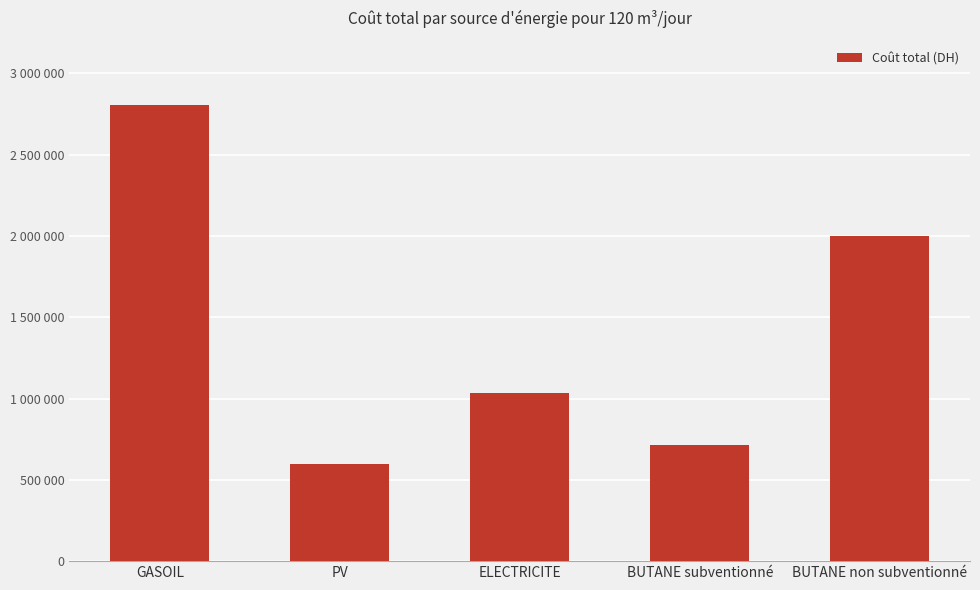

Reading left to right, extract all data points from this chart.

2802692.0	600000.0	1036320.0	712843.8	1998531.3